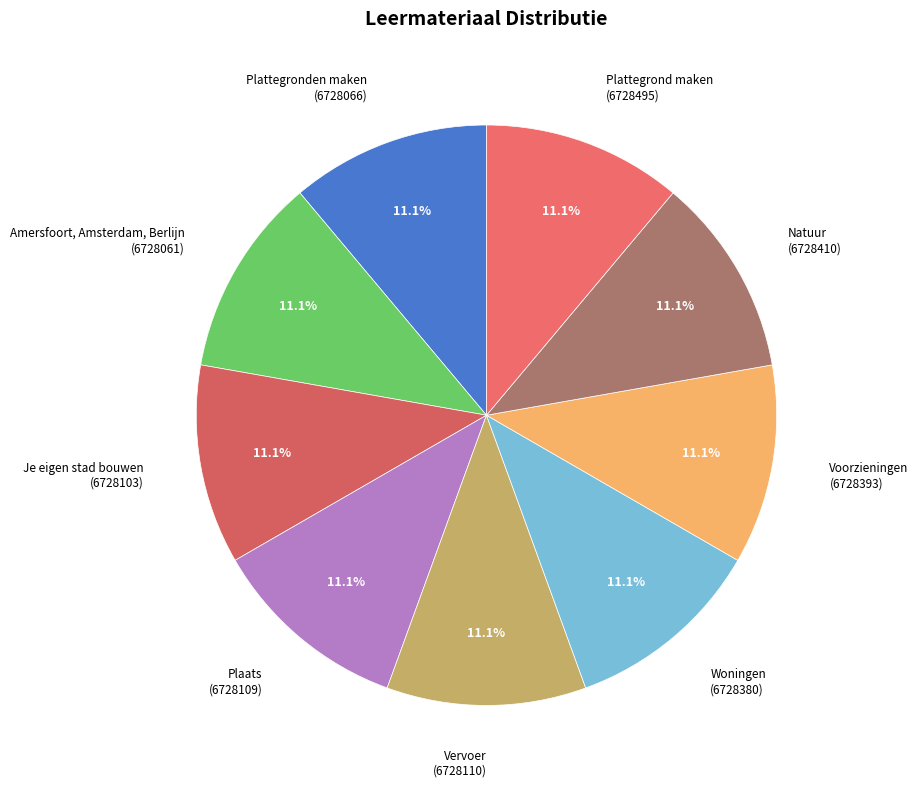

How many slices are in this pie chart?

9